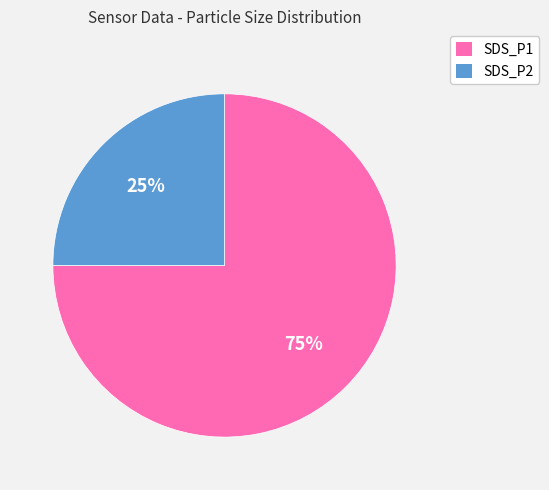

To the nearest percent, what percentage of the pie is SDS_P2?

25%